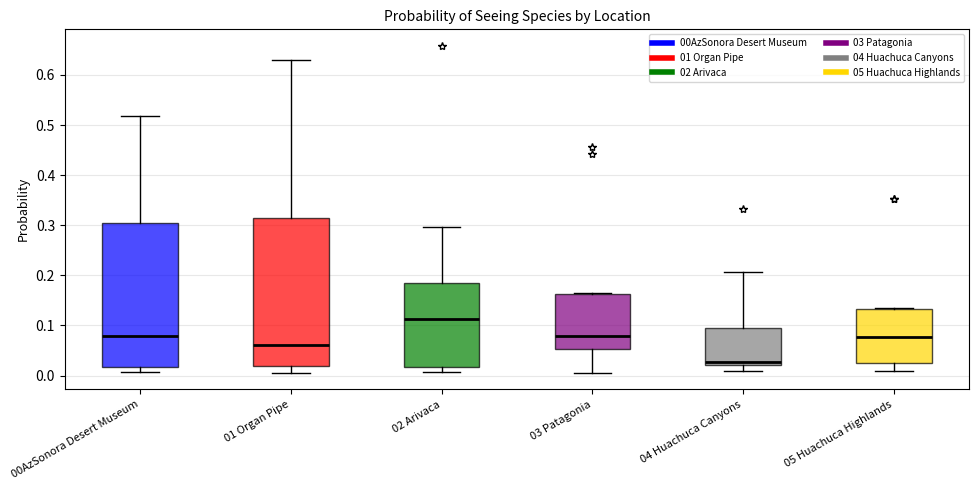

Reading left to right, transcribe this box plot: for each box, give where its median line is, the range the box spans, and where its two whiskers end, as read against the y-axis. The values are not printed on the chart, so give them approximately, as read against the axis.

00AzSonora Desert Museum: median 0.08, box 0.02 to 0.30, whiskers 0.01 to 0.52
01 Organ Pipe: median 0.06, box 0.02 to 0.32, whiskers 0.01 to 0.63
02 Arivaca: median 0.11, box 0.02 to 0.18, whiskers 0.01 to 0.30
03 Patagonia: median 0.08, box 0.05 to 0.16, whiskers 0.01 to 0.17
04 Huachuca Canyons: median 0.03, box 0.02 to 0.10, whiskers 0.01 to 0.21
05 Huachuca Highlands: median 0.08, box 0.03 to 0.13, whiskers 0.01 to 0.14